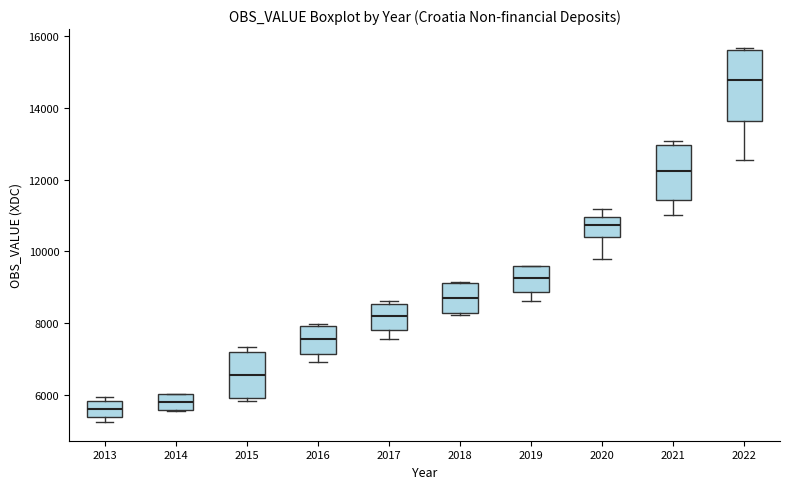

Reading left to right, transcribe this box plot: for each box, give where its median line is, the range the box spans, and where its two whiskers end, as read against the y-axis. The values are not printed on the chart, so give them approximately, as read against the axis.

2013: median 5600, box 5400 to 5800, whiskers 5200 to 6000
2014: median 5800, box 5600 to 6000, whiskers 5600 to 6000
2015: median 6600, box 6000 to 7200, whiskers 5800 to 7400
2016: median 7600, box 7200 to 8000, whiskers 7000 to 8000 (just above the box's upper edge)
2017: median 8200, box 7800 to 8600, whiskers 7600 to 8600 (just above the box's upper edge)
2018: median 8800, box 8200 to 9200, whiskers 8200 (just below the box's lower edge) to 9200
2019: median 9200, box 8800 to 9600, whiskers 8600 to 9600
2020: median 10800, box 10400 to 11000, whiskers 9800 to 11200
2021: median 12200, box 11400 to 13000, whiskers 11000 to 13000 (just above the box's upper edge)
2022: median 14800, box 13600 to 15600, whiskers 12600 to 15600 (just above the box's upper edge)